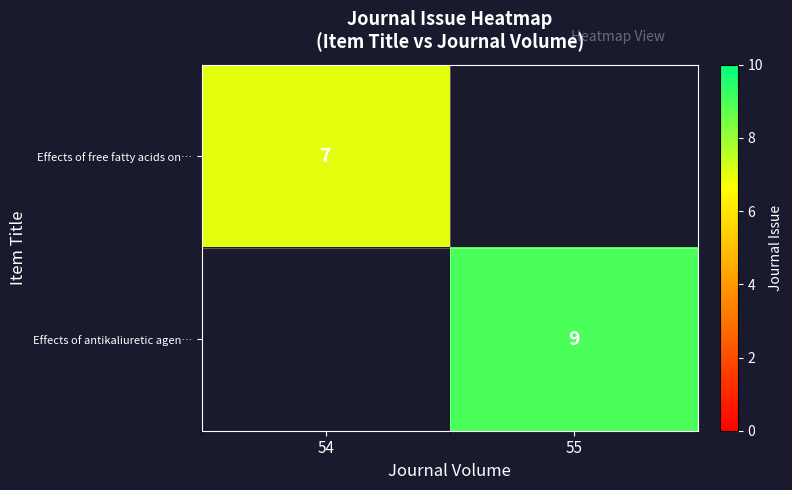

The Effects of free fatty acids on… series shows 7 at 54. True or false?

True